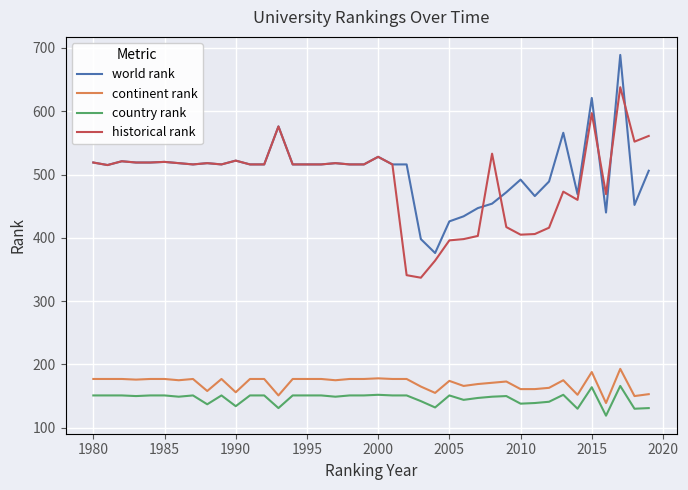

Which series has the largest range (max minus min)?

world rank